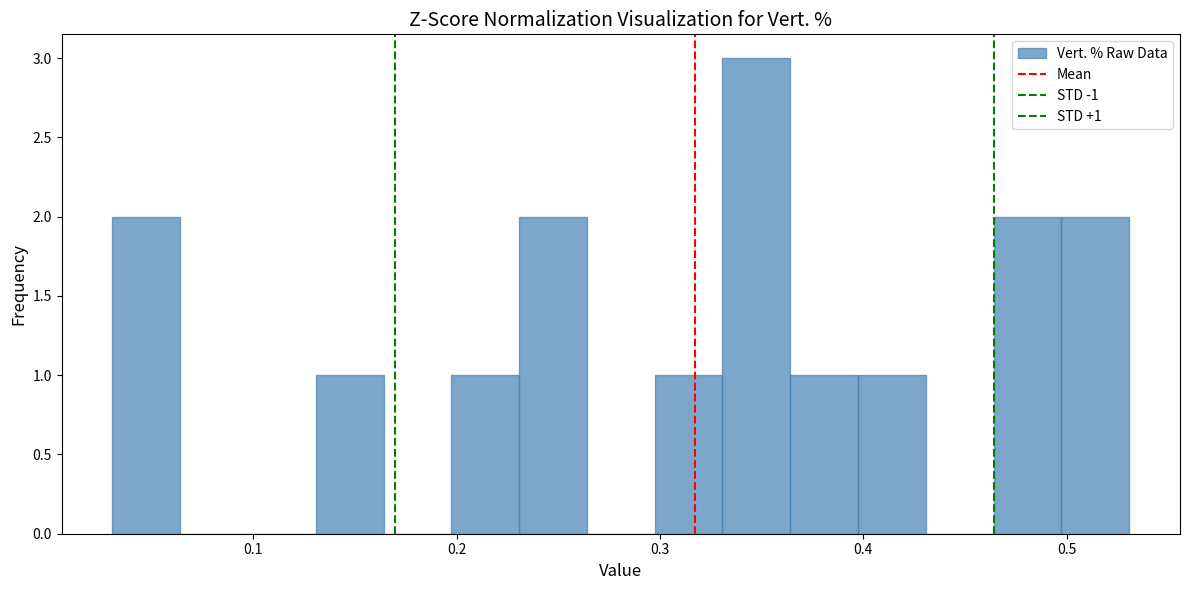

Around what value on the x-axis is the tallest bar? Give the approximate position of its centre, as read against the axis.

0.35